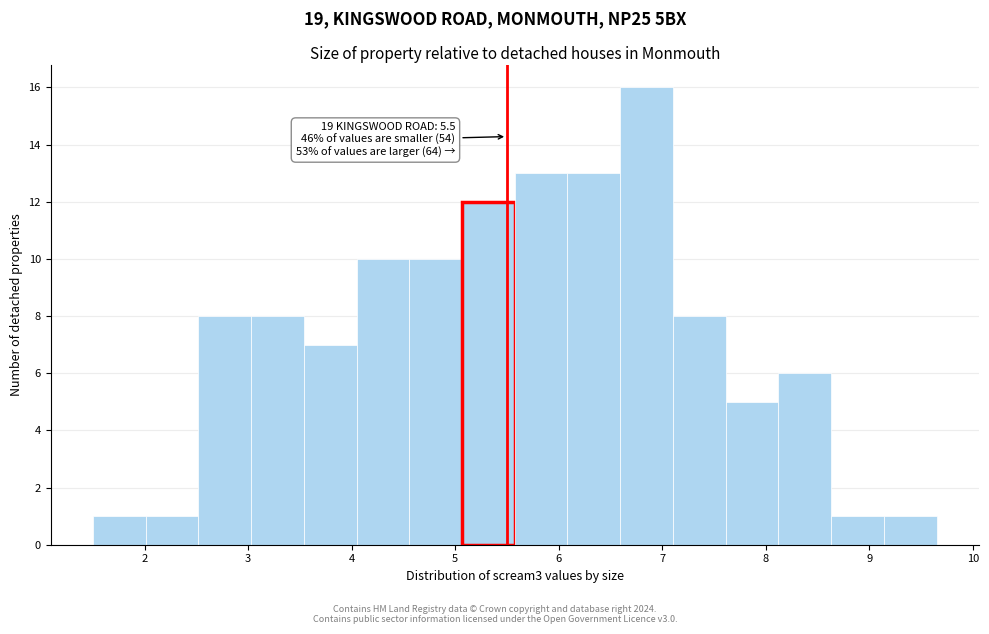

Over which range of the x-axis is the bar tallest?

6.6 to 7.1